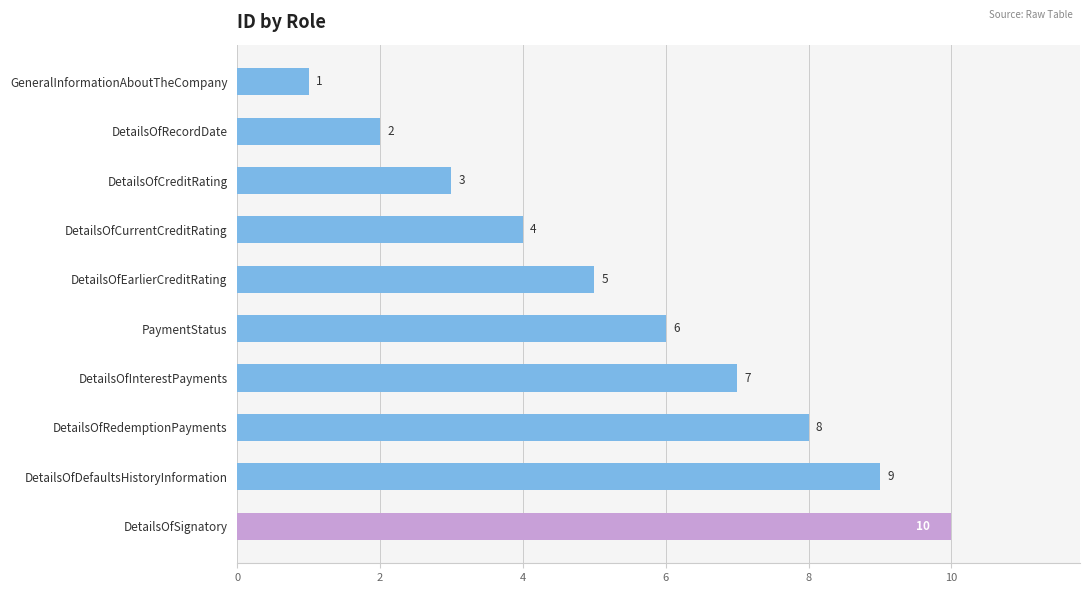

What is the ratio of the value at DetailsOfRedemptionPayments to the value at DetailsOfEarlierCreditRating?

1.6